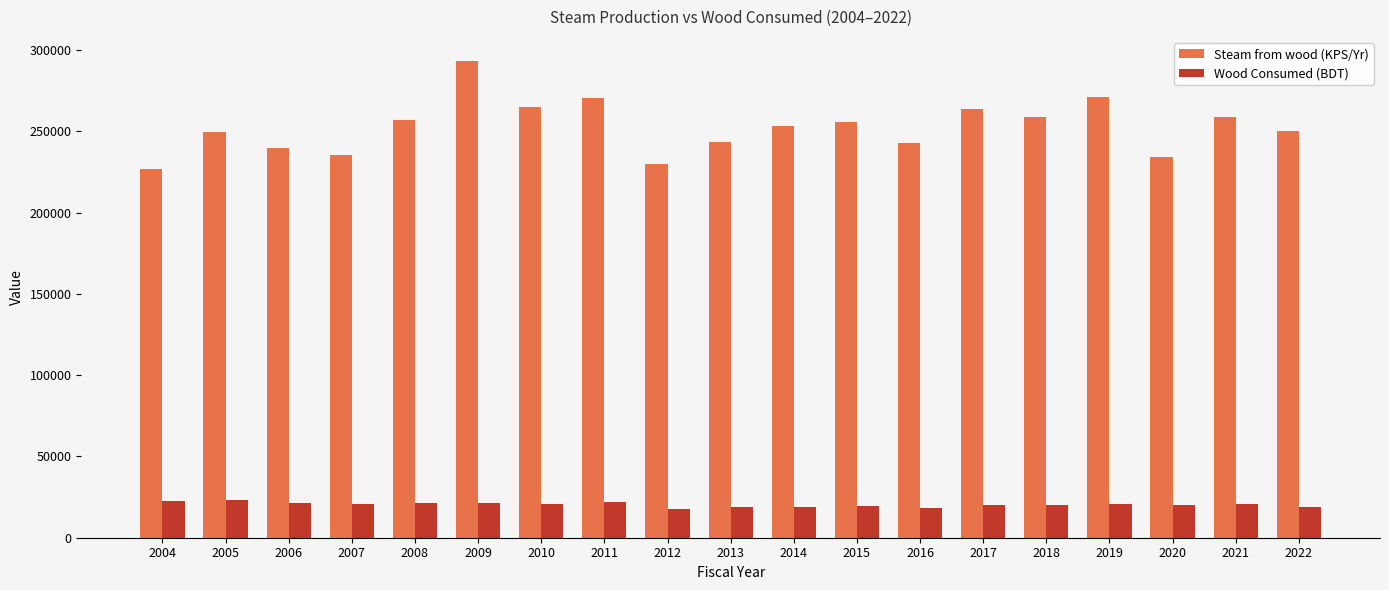

What is the value of the Wood Consumed (BDT) bar at the 8th from the left?

21987.3